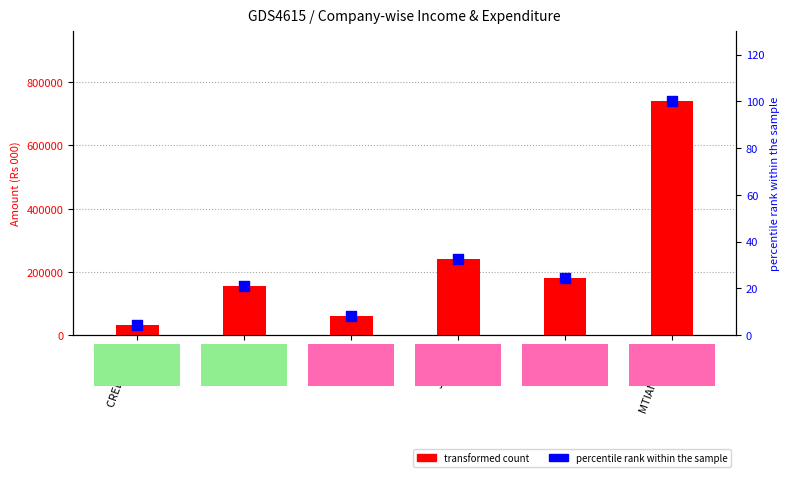

Which series has the largest total across all categories?

transformed count